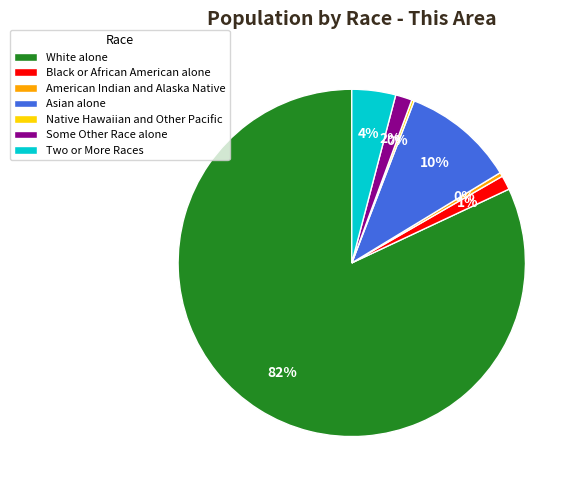

To the nearest percent, what is the combined percentage of Some Other Race alone and Two or More Races?

6%